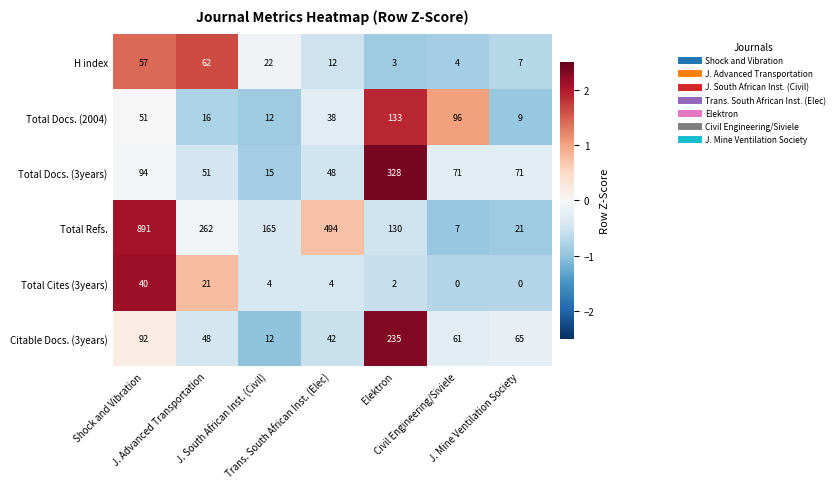

Rank the series by their maximum value, from lowest to highest.

Total Cites (3years), H index, Total Docs. (2004), Citable Docs. (3years), Total Docs. (3years), Total Refs.